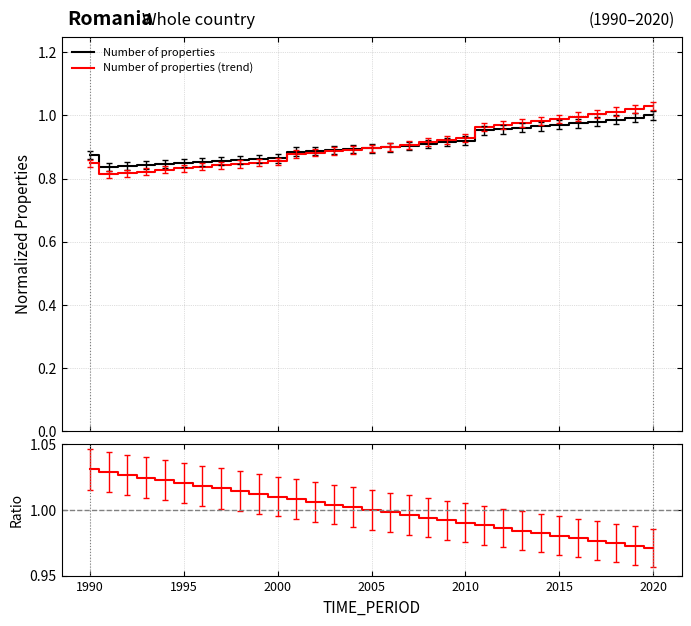

How many categories are shown in the chart?

31